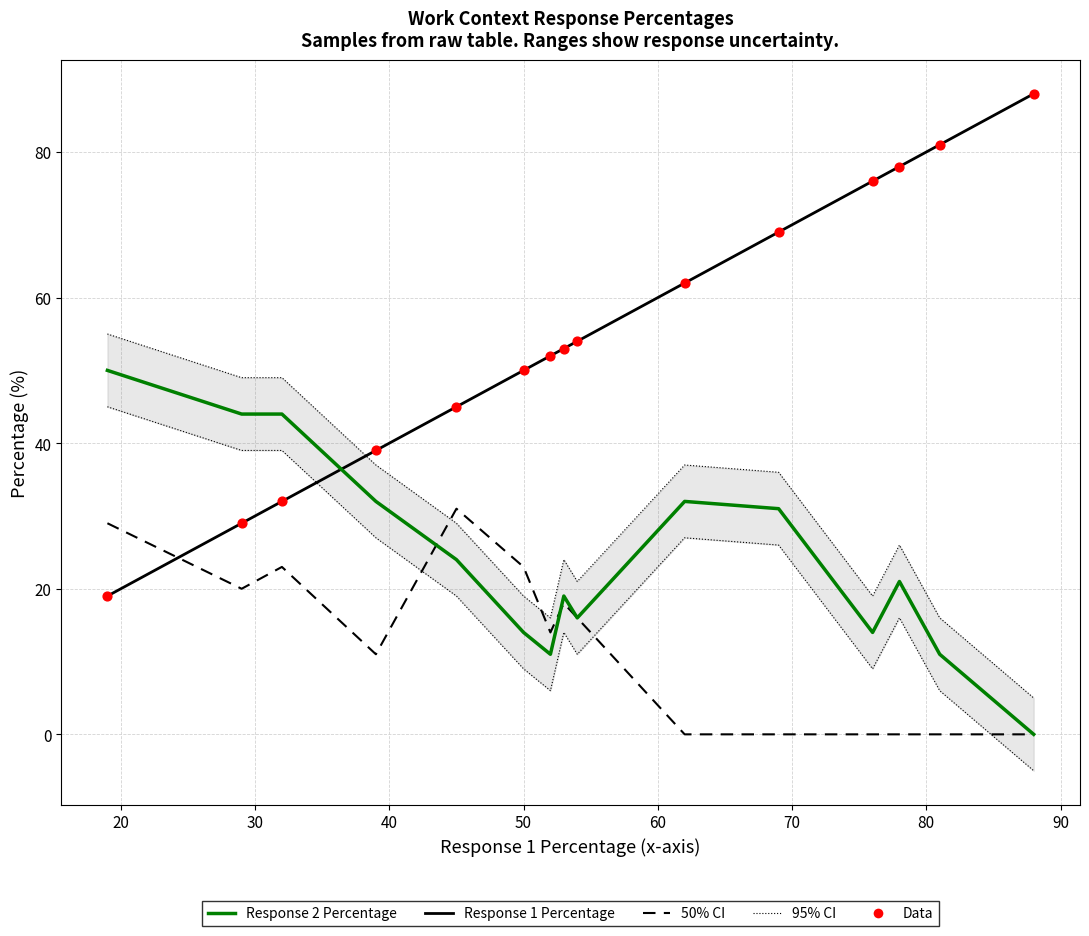

Which series reaches the minimum Y coordinate?

Response 2 Percentage